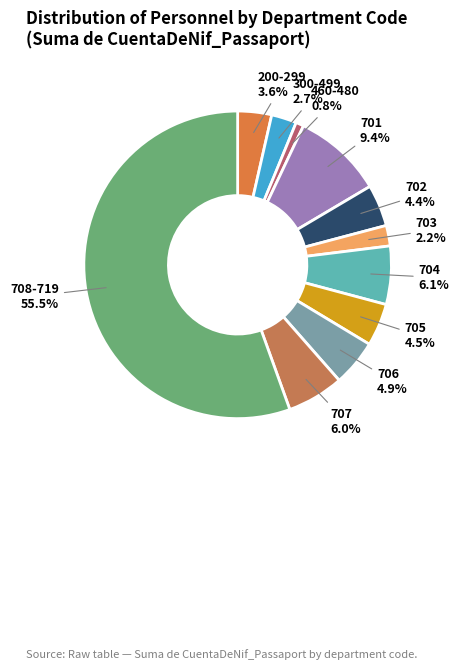

To the nearest percent, what is the average slice percentage?

9%